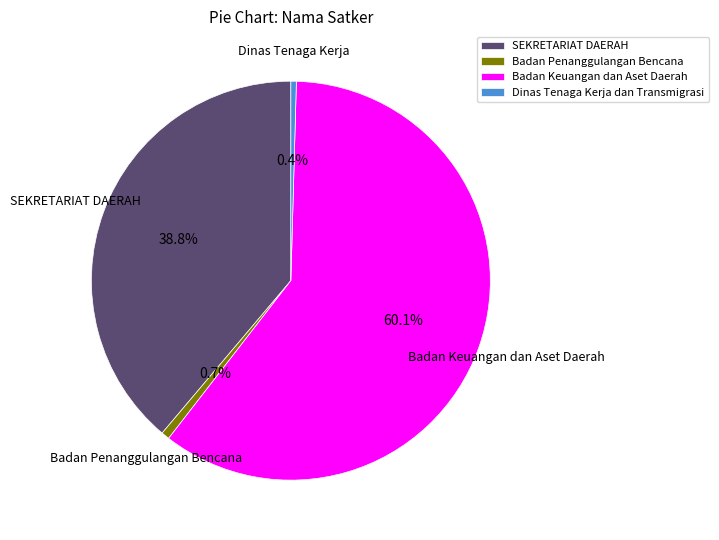

Between Badan Keuangan dan Aset Daerah and Dinas Tenaga Kerja dan Transmigrasi, which is larger?

Badan Keuangan dan Aset Daerah